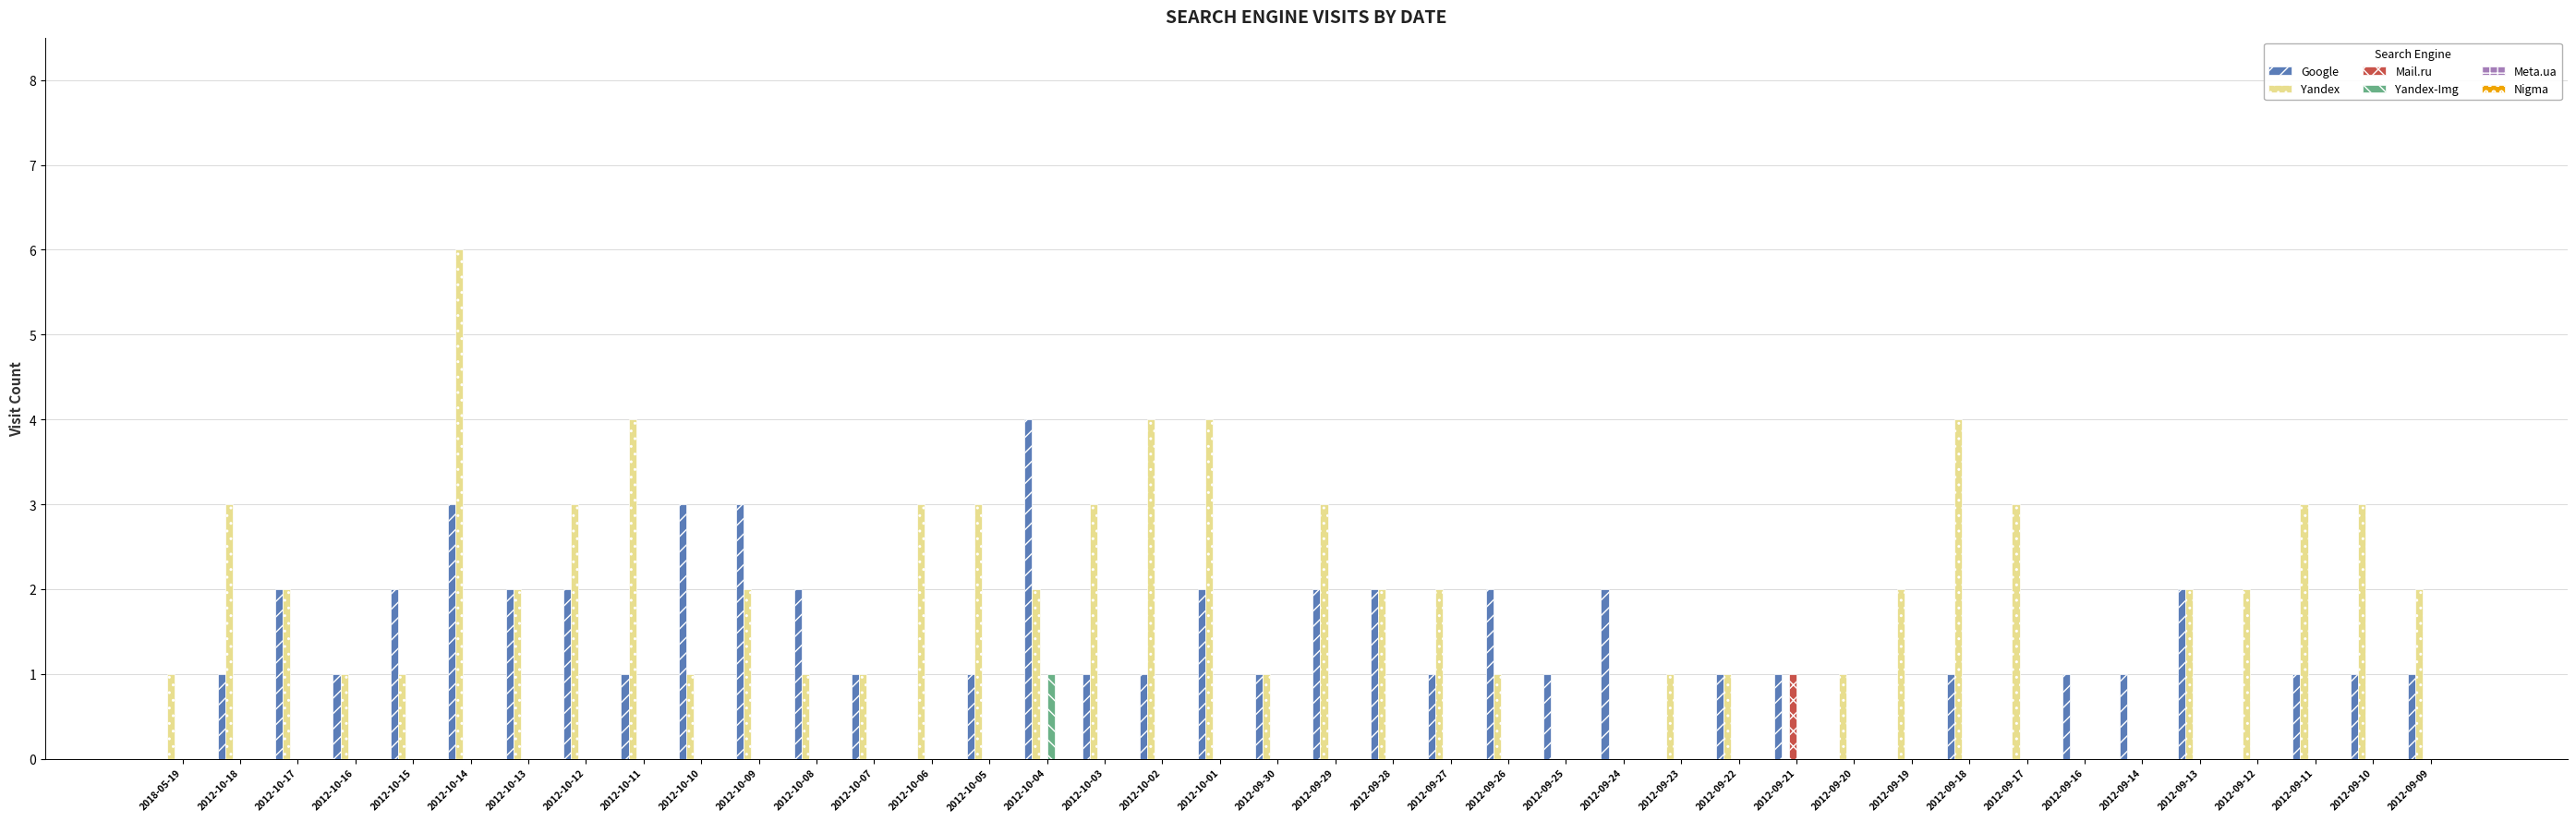

Are the bars grouped side by side (vs. stacked)?

Yes